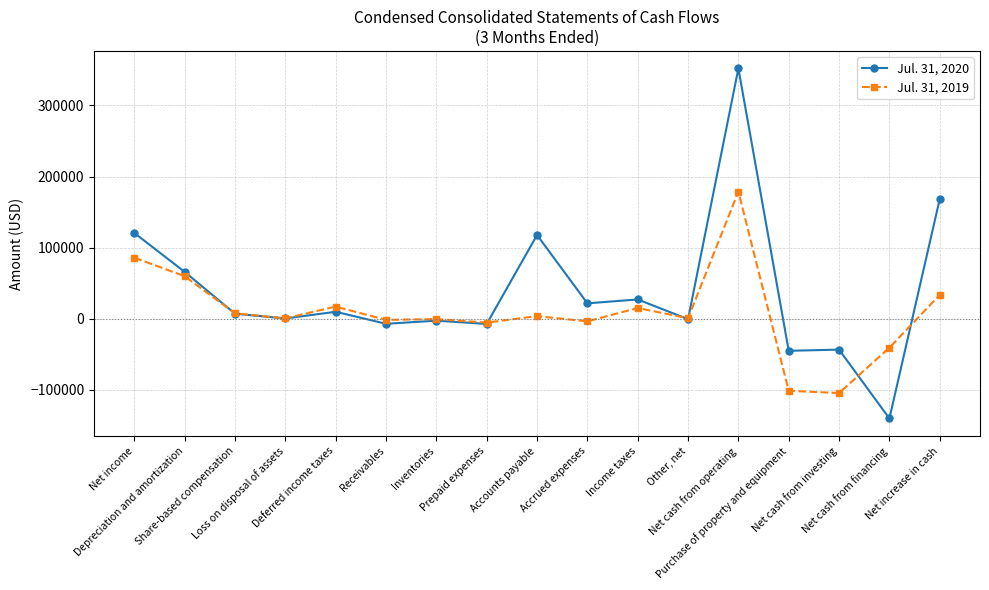

At which label does Jul. 31, 2020 first exceed 7021?

Net income